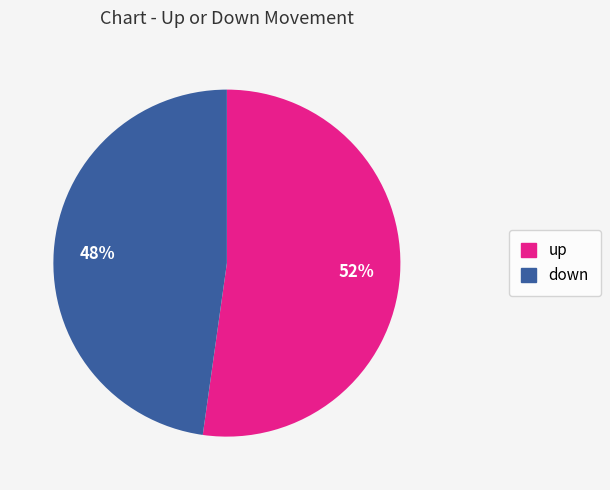

Is there any slice that represents more than half of the pie?

Yes